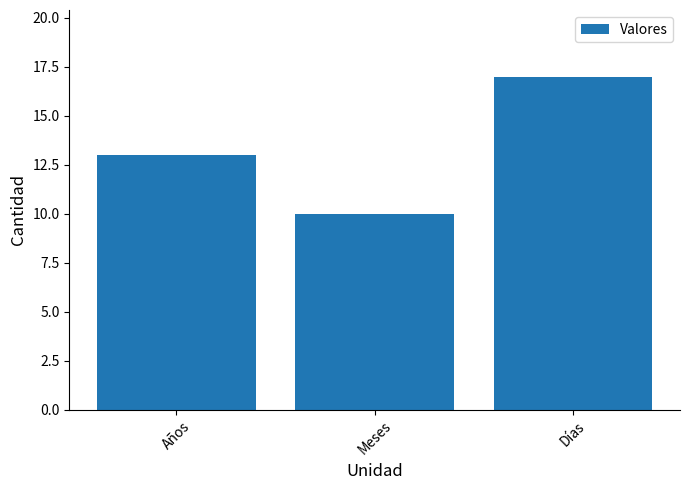

What is the average value?

13